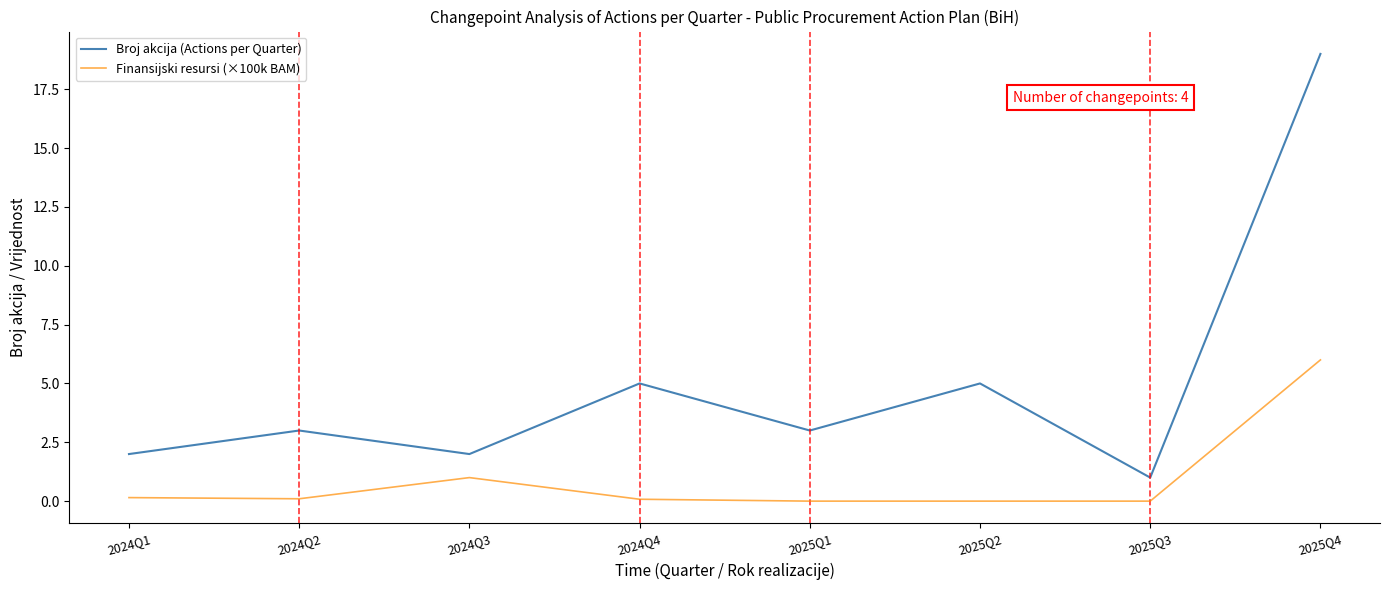

Which label corresponds to the largest value in the chart?

2025Q4